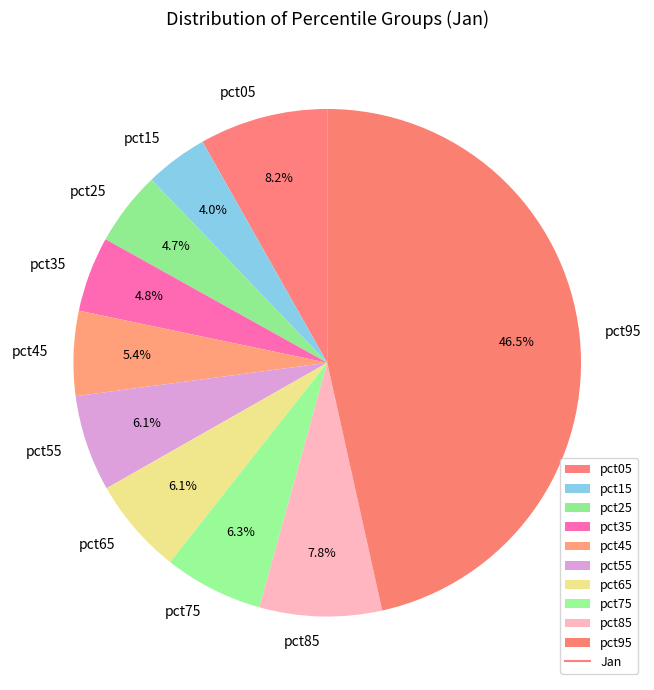

What percentage do pct15 and pct35 together represent?

8.8%